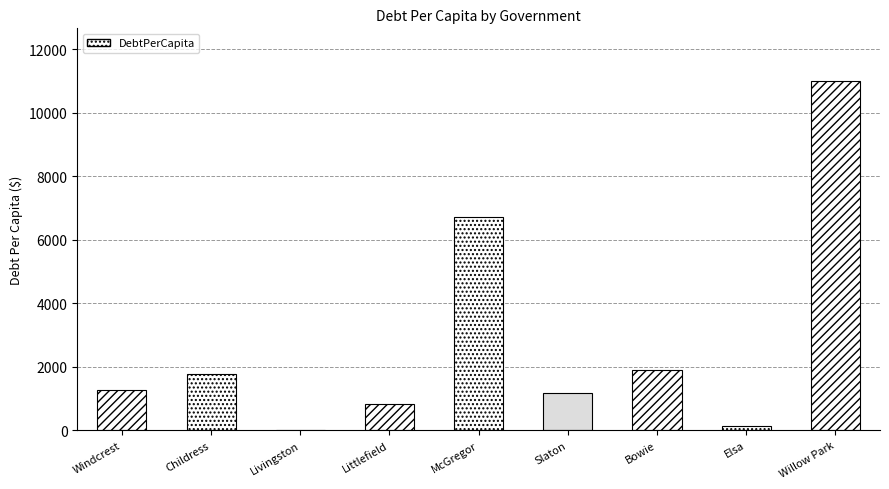

True or false: the data shows 1251.9 at Windcrest.

True